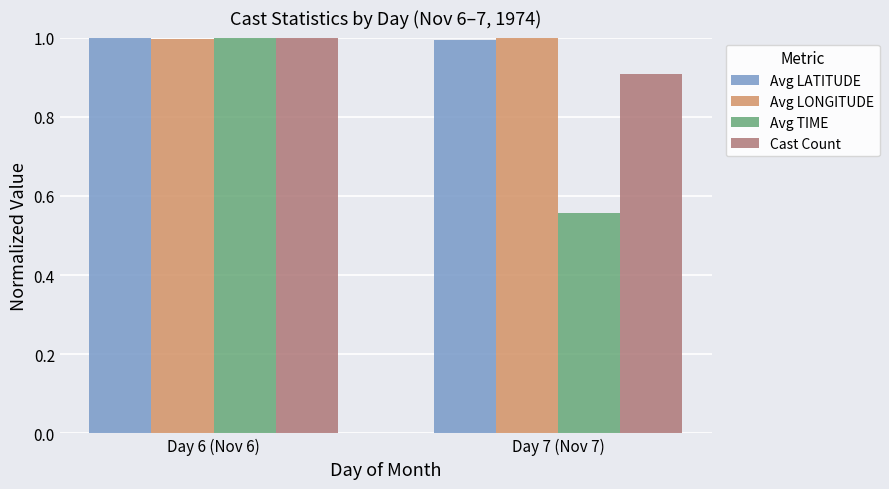

What is the spread (max minus min) of values at Day 7 (Nov 7)?

0.4